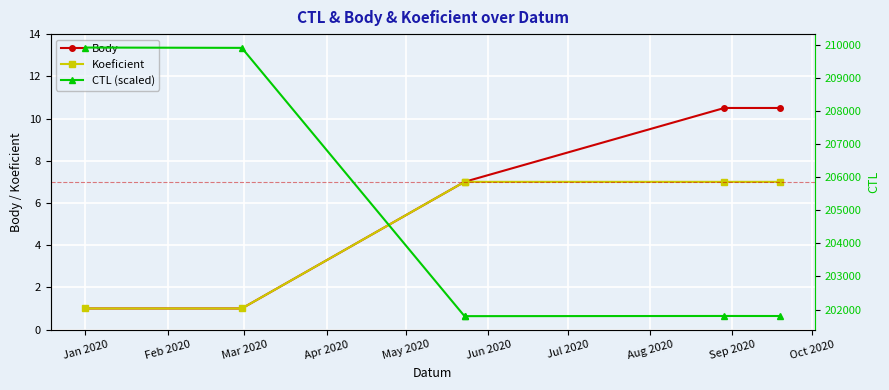

How many lines are shown in the chart?

3